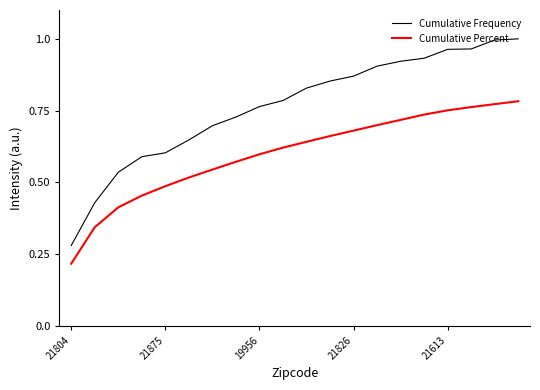

True or false: Cumulative Percent and Cumulative Frequency cross at least once.

False